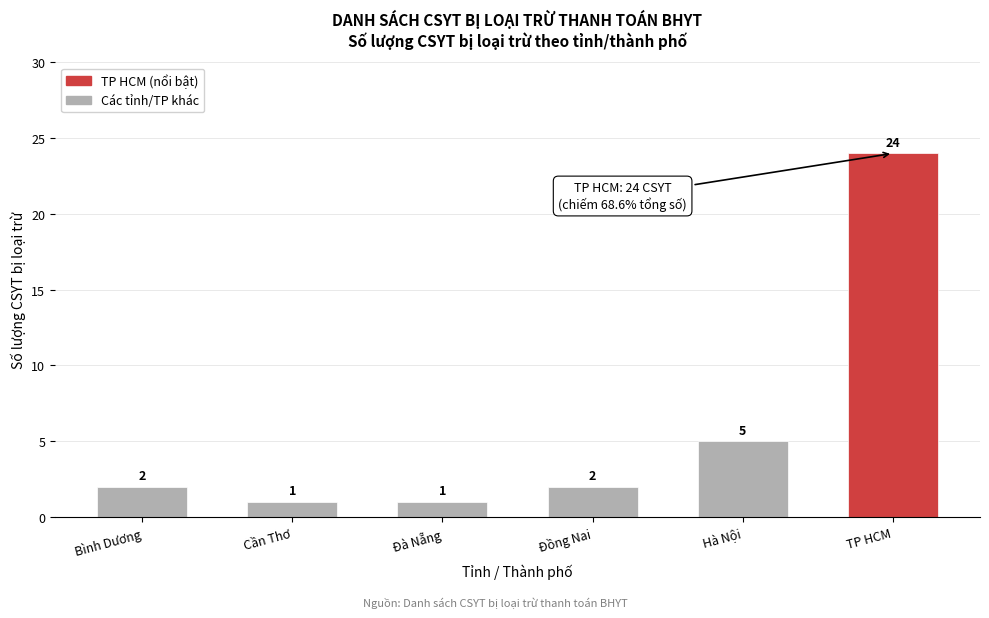

Reading left to right, extract all data points from this chart.

Bình Dương=2	Cần Thơ=1	Đà Nẵng=1	Đồng Nai=2	Hà Nội=5	TP HCM=24